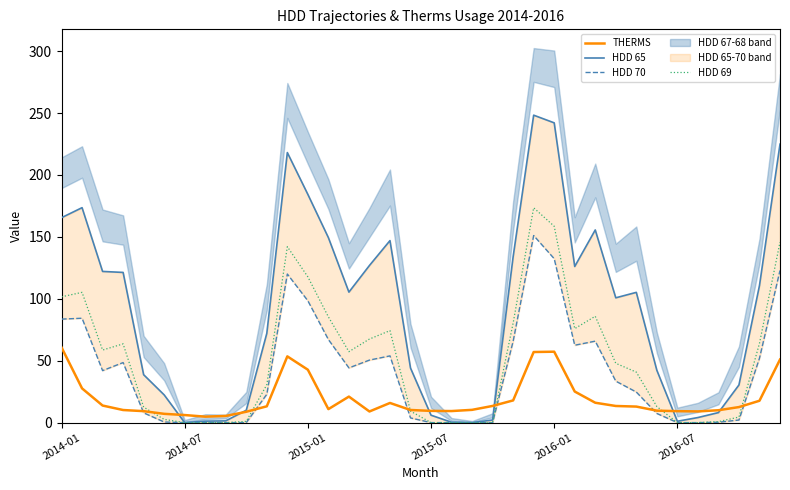

True or false: THERMS and HDD 70 cross at least once.

True